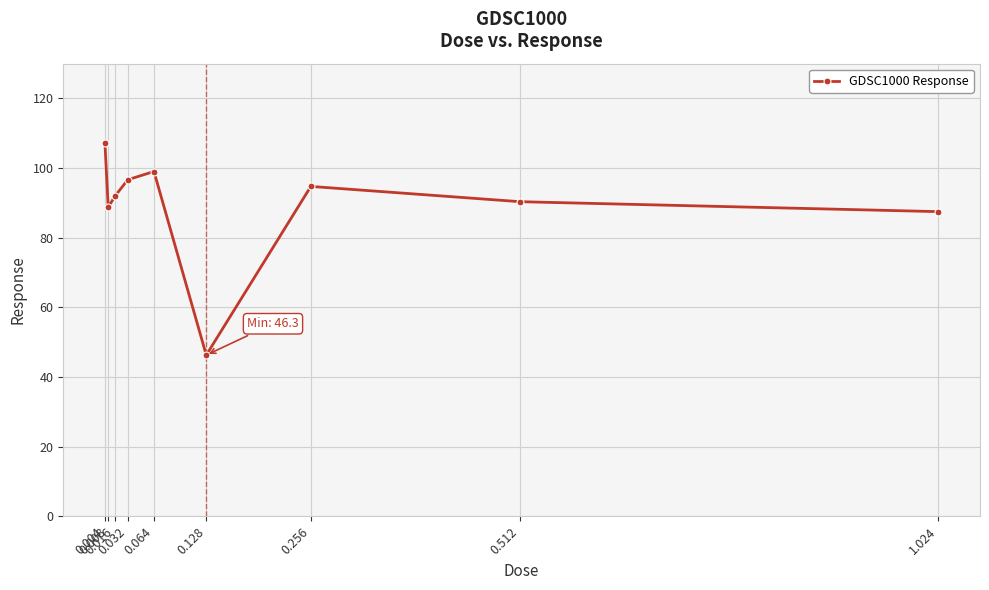

Count the number of values greater than 91.

5